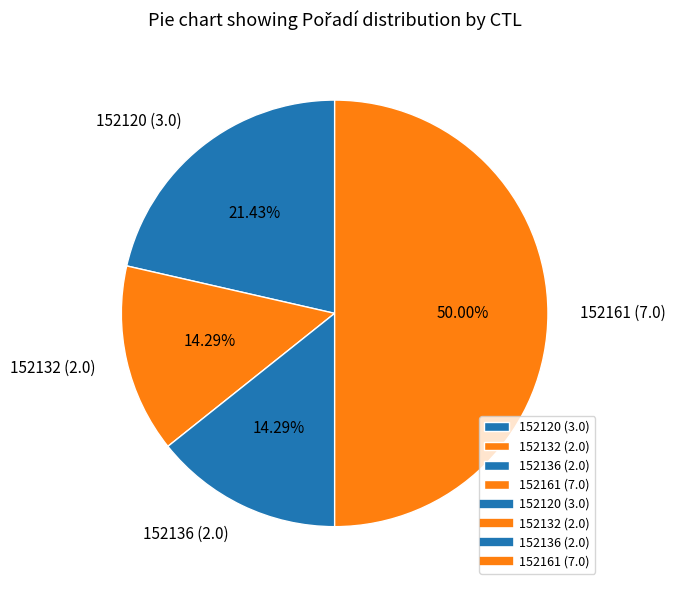

Does 152132 (2.0) account for over 50% of the chart?

No